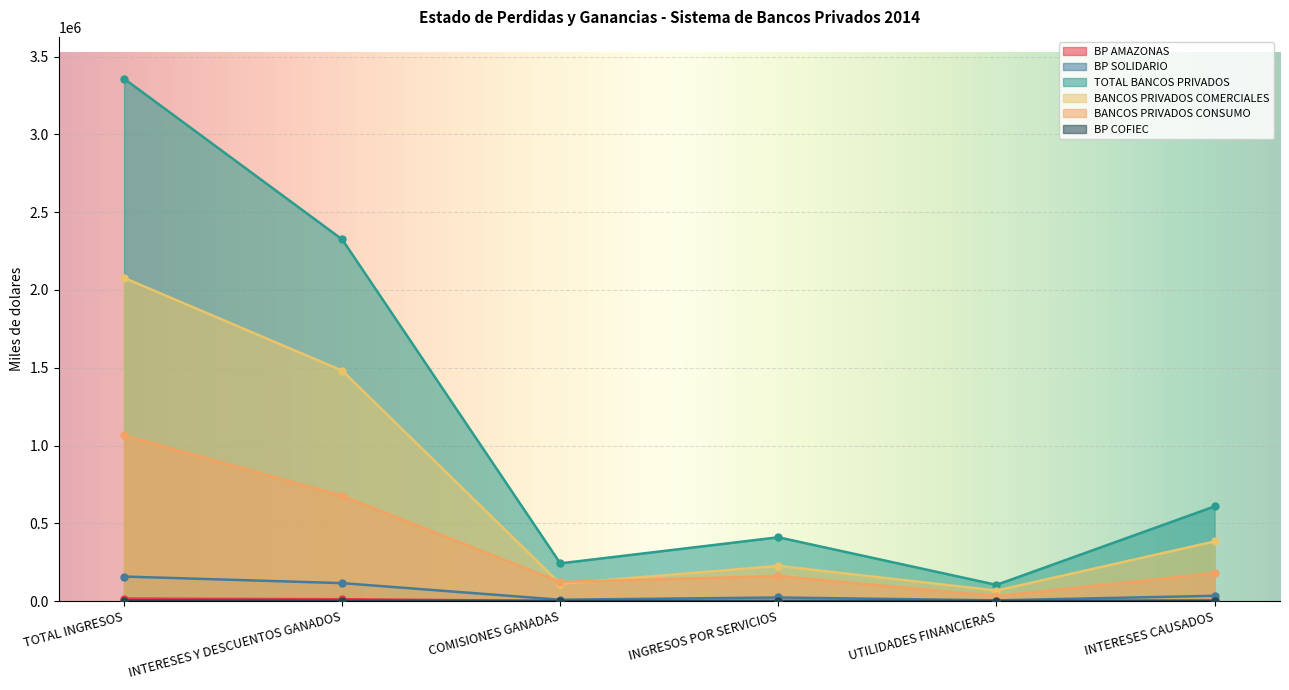

How many values in the BANCOS PRIVADOS CONSUMO series exceed 179702?

3